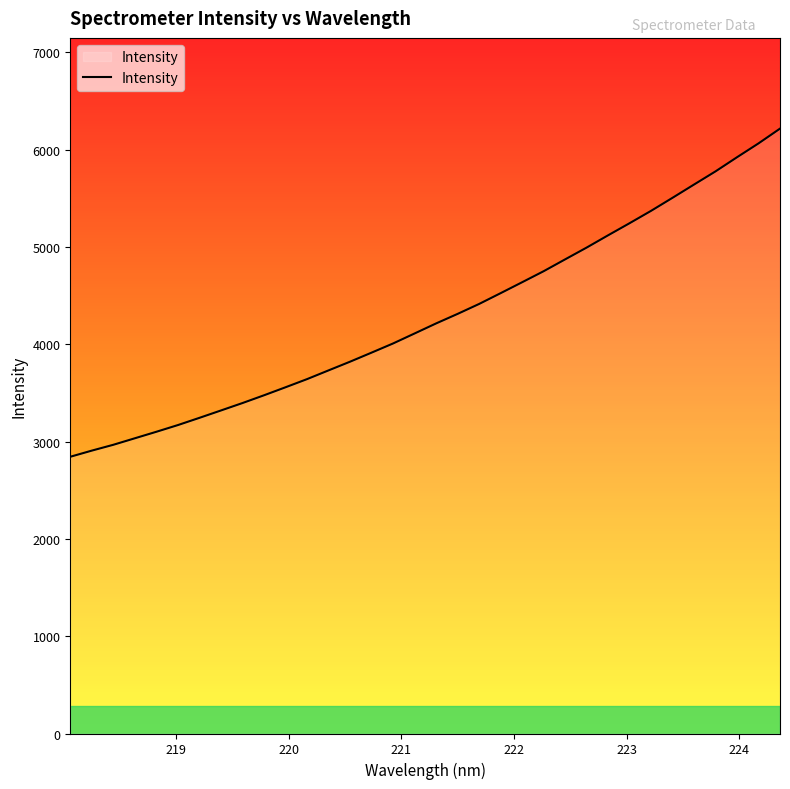

How many distinct data groups are displayed?

1